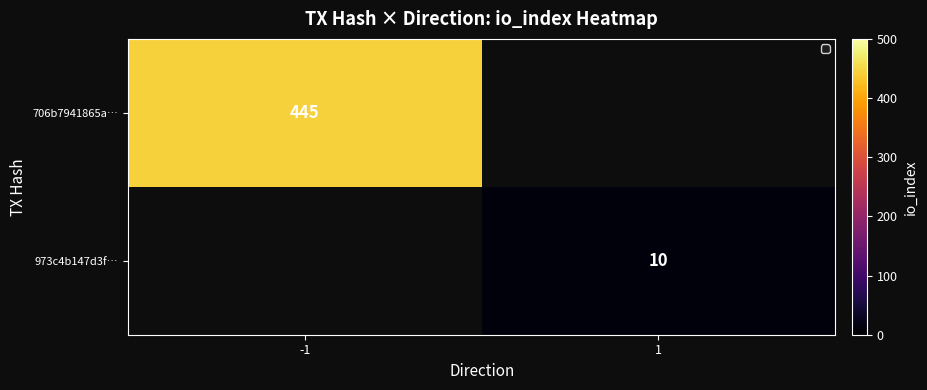

The value of 706b7941865a… at -1 is 796.1. True or false?

False